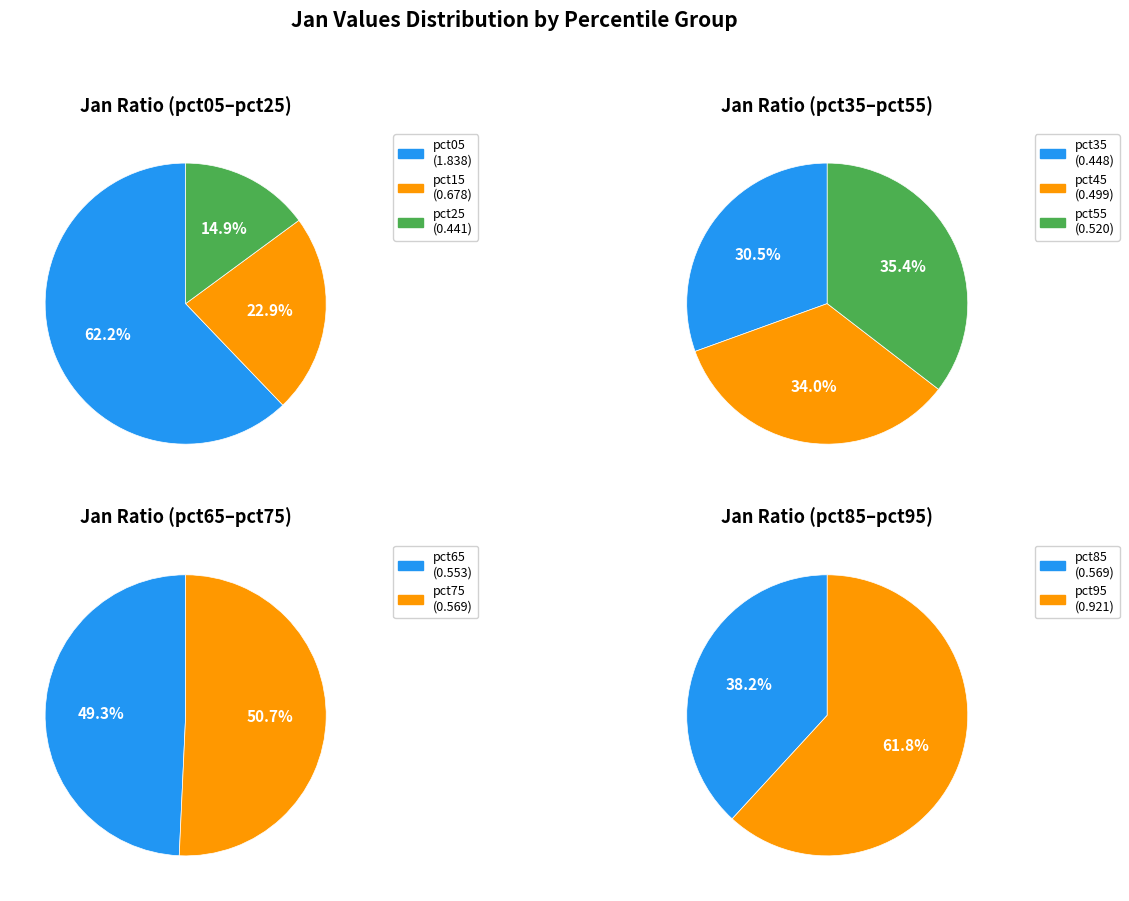

Which slice is the smallest?

pct25